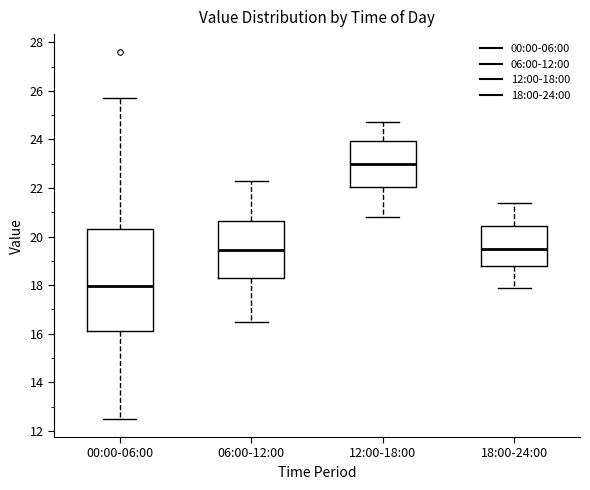

Which box is the tallest, from its lower edge to its upper edge?

00:00-06:00